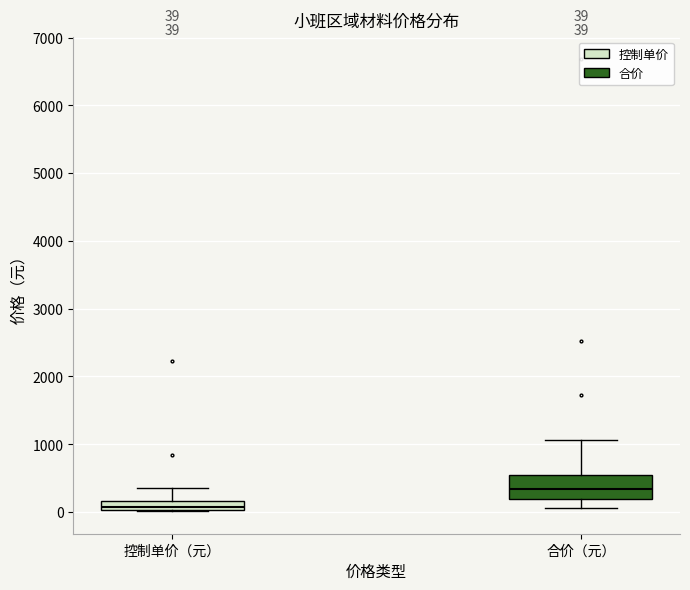

Which box has the highest median line?

合价（元）